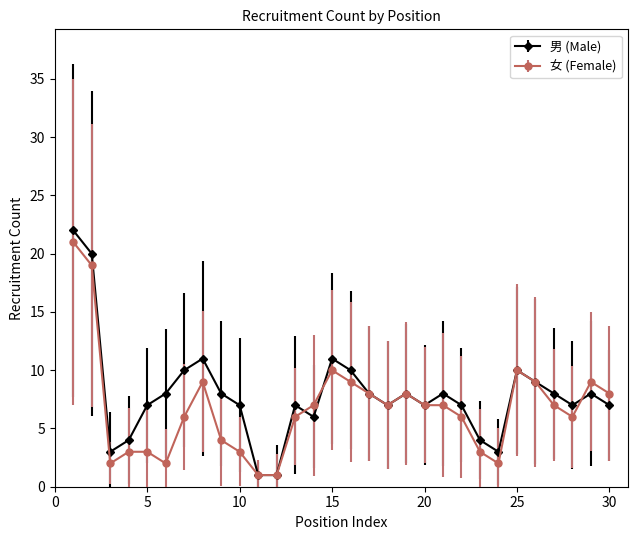

How many interior local peaks does the 男 (Male) series have?

7